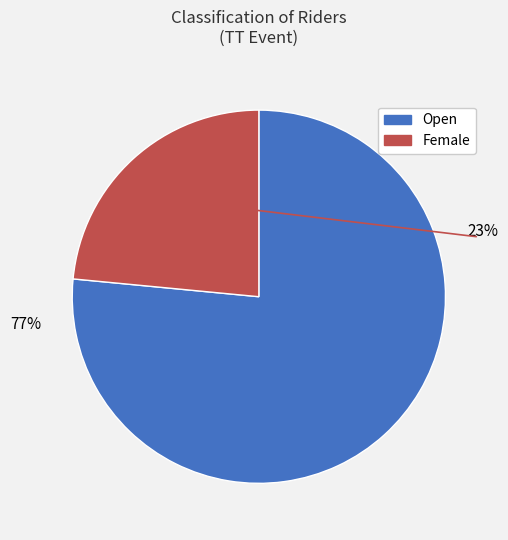

Is it true that Female is 35% of the pie?

False